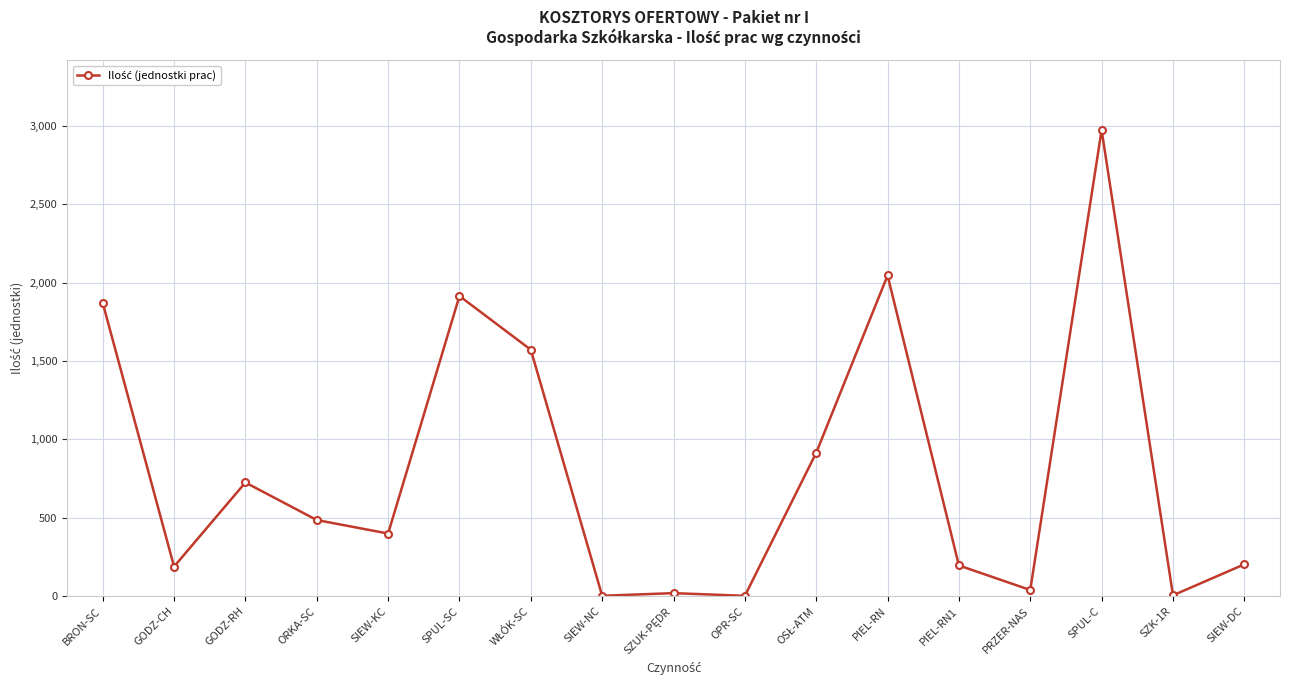

At which label does the data first exceed 400?

BRON-SC